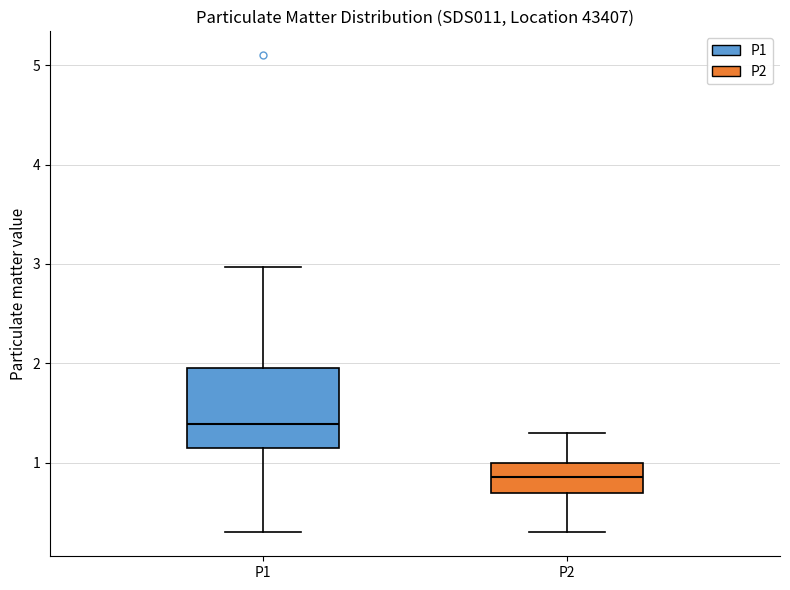

Which box is the tallest, from its lower edge to its upper edge?

P1